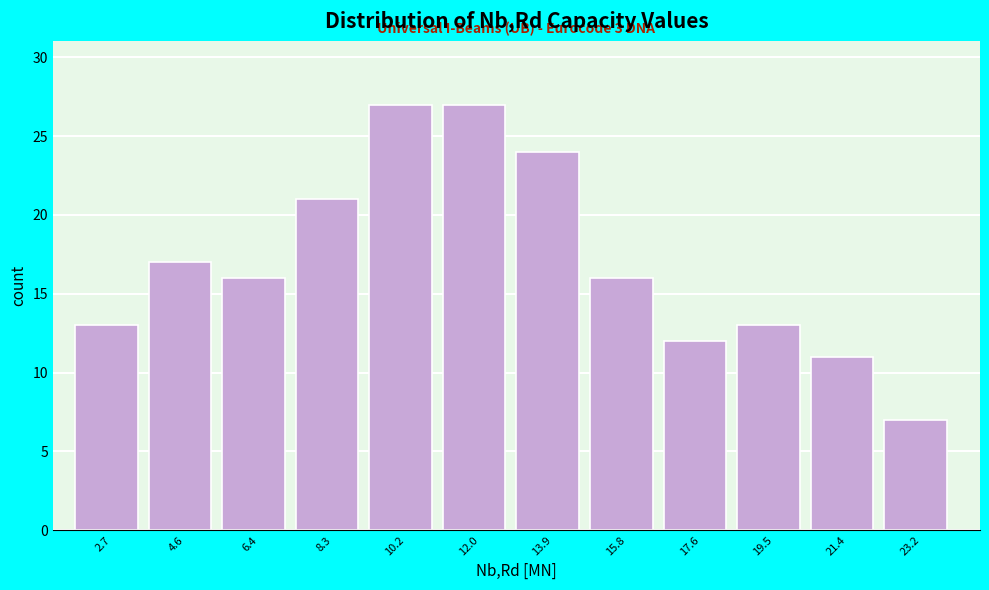

Reading right to left, what are all the values shown in this chart?

23.2=7	21.4=11	19.5=13	17.6=12	15.8=16	13.9=24	12.0=27	10.2=27	8.3=21	6.4=16	4.6=17	2.7=13